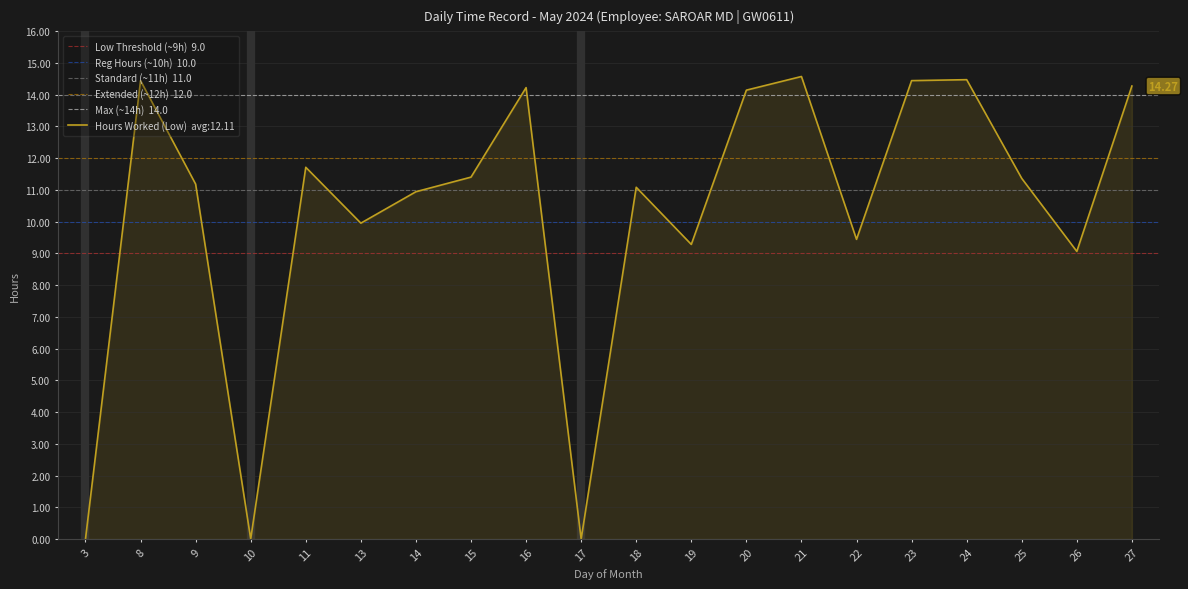

What is the total value across all series at 3?

56